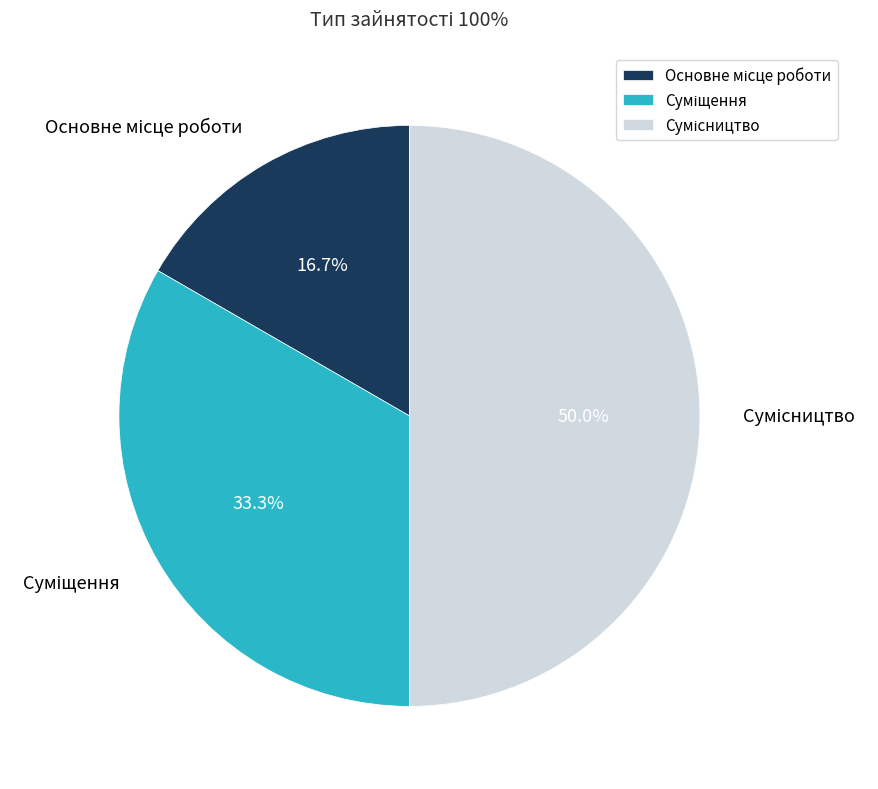

Rank the categories by value from lowest to highest.

Основне місце роботи, Суміщення, Сумісництво